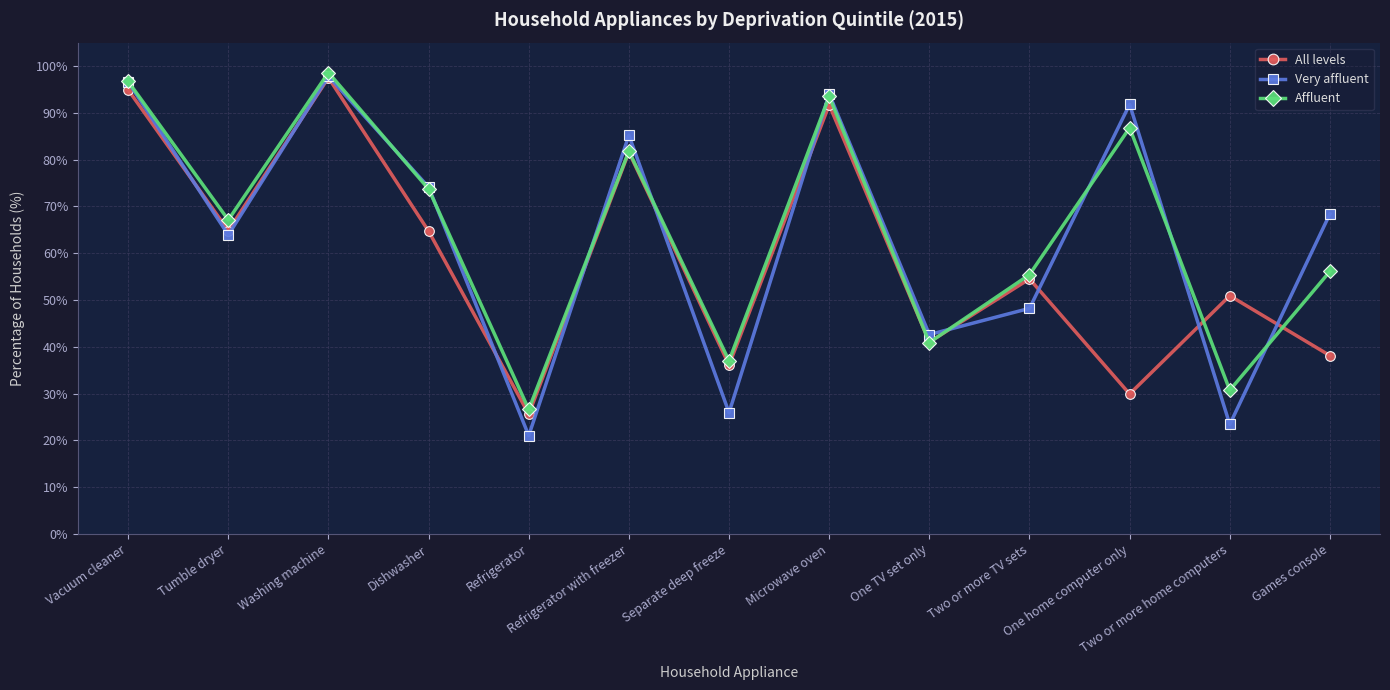

What is the spread (max minus min) of values at Refrigerator with freezer?

3.6